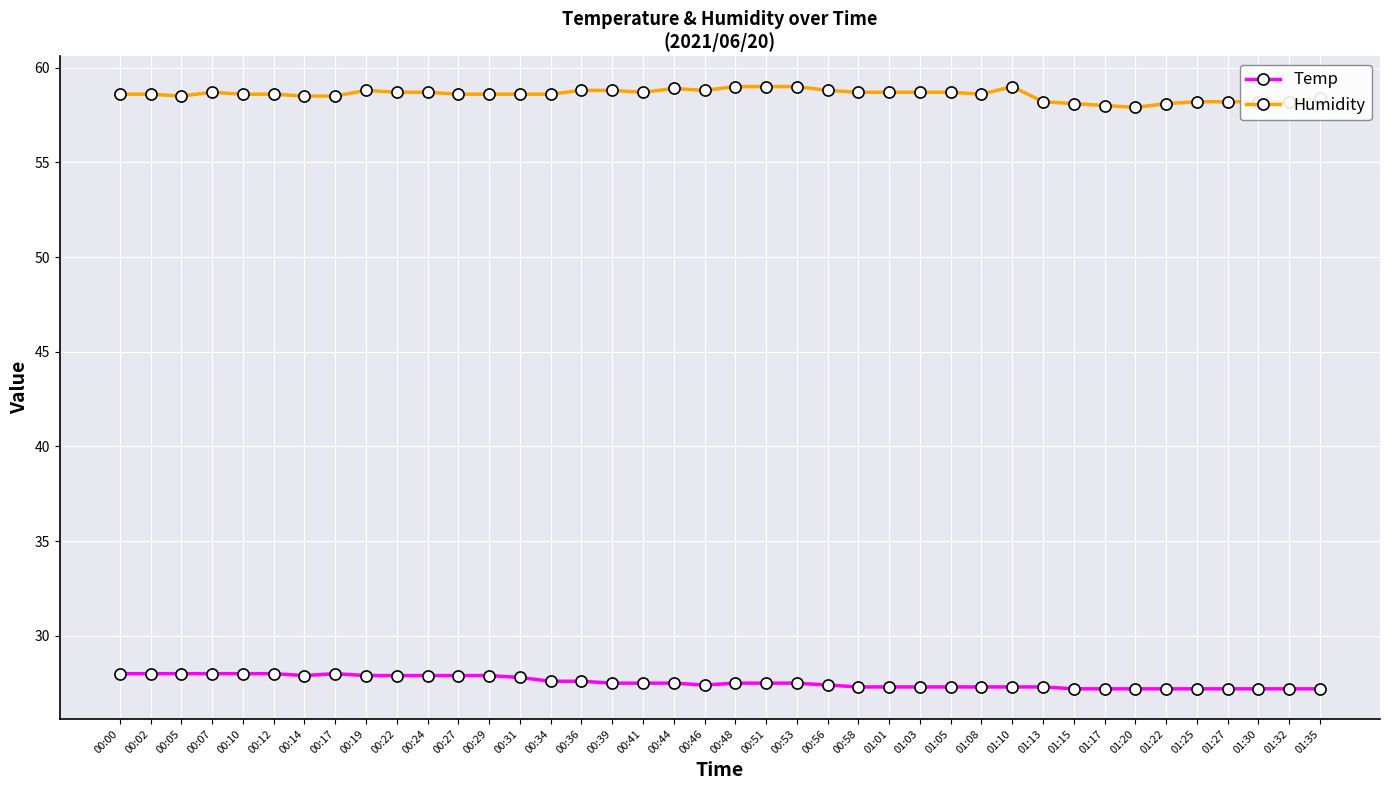

What is the spread (max minus min) of values at 00:58?

31.4